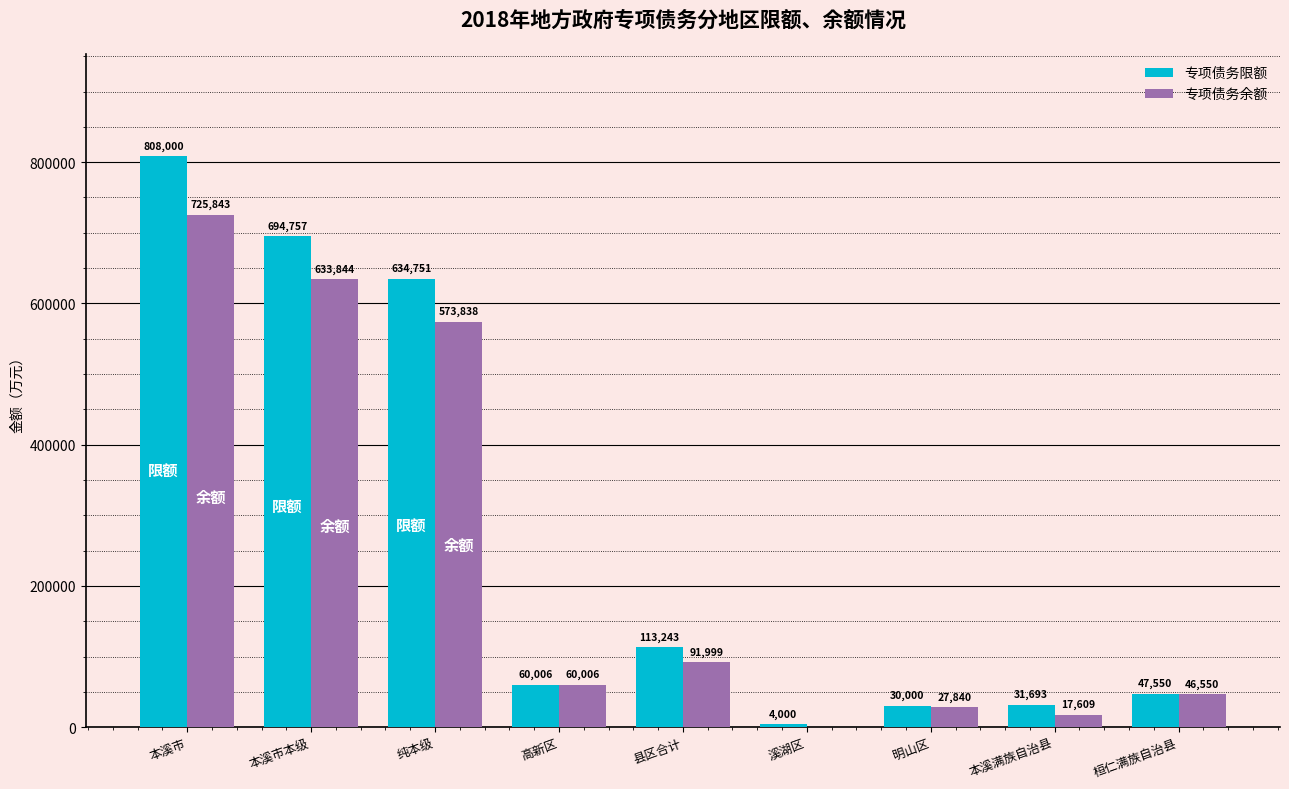

Is the value of 专项债务限额 at 桓仁满族自治县 greater than the value of 专项债务余额 at 本溪市?

No